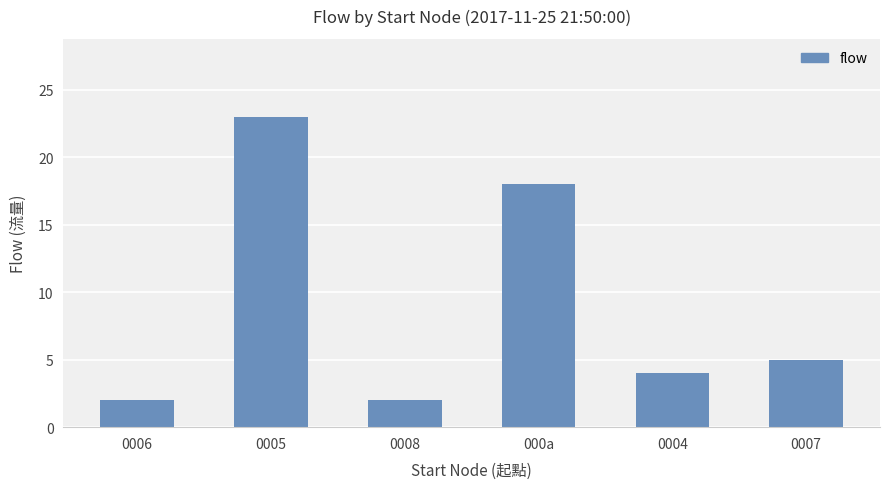

What is the value of the 5th bar from the left?

4